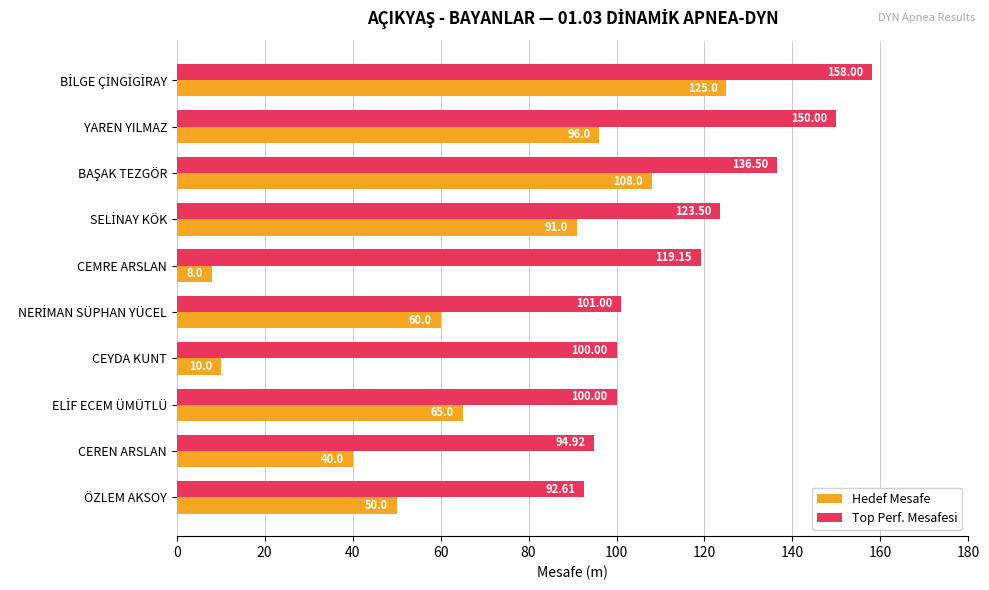

What are all the series names shown in the legend?

Hedef Mesafe, Top Perf. Mesafesi